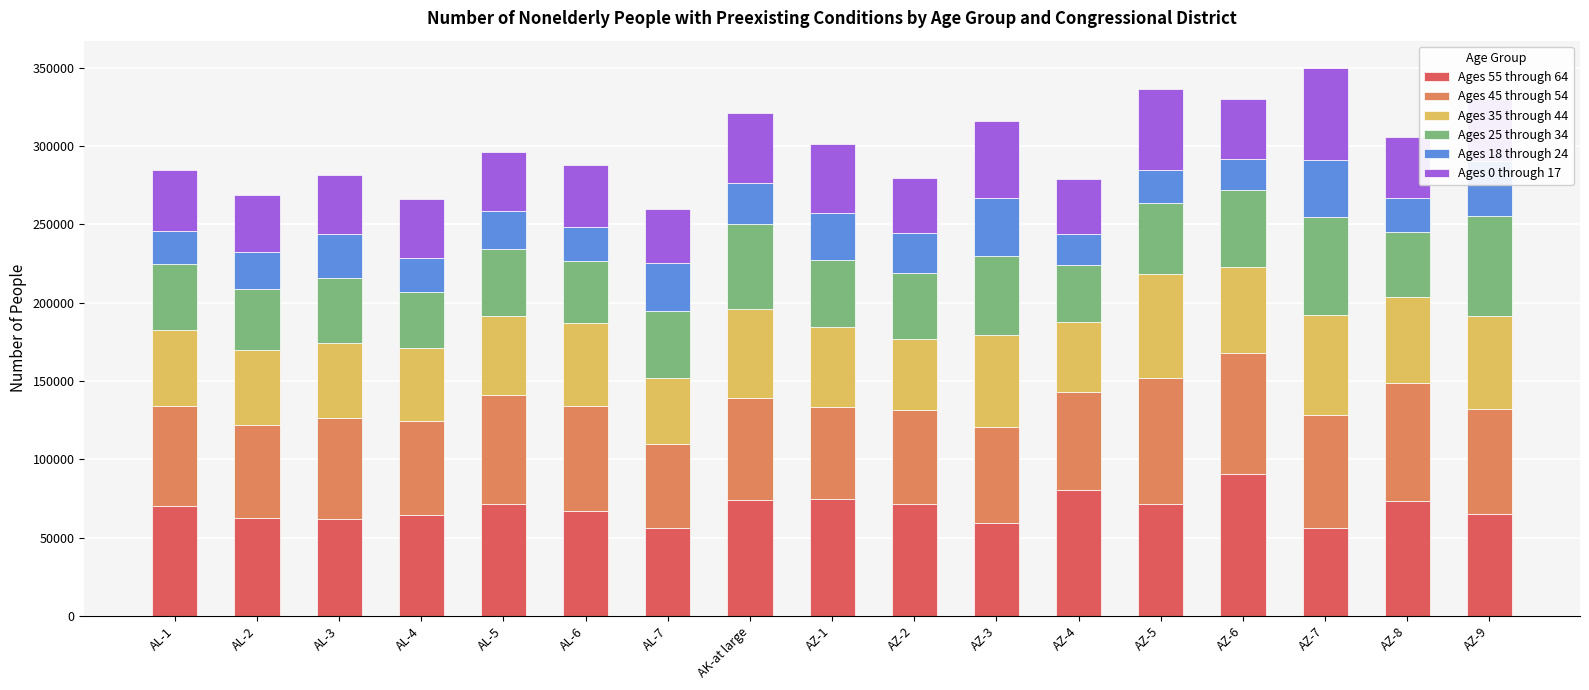

What are all the series names shown in the legend?

Ages 55 through 64, Ages 45 through 54, Ages 35 through 44, Ages 25 through 34, Ages 18 through 24, Ages 0 through 17